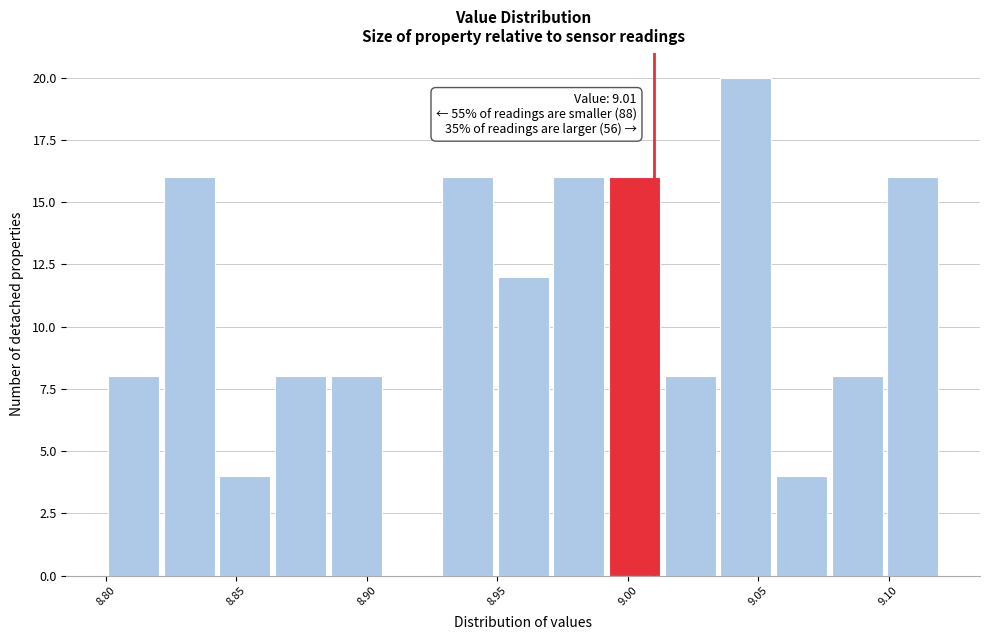

Over which range of the x-axis is the bar tallest?

9.035 to 9.055